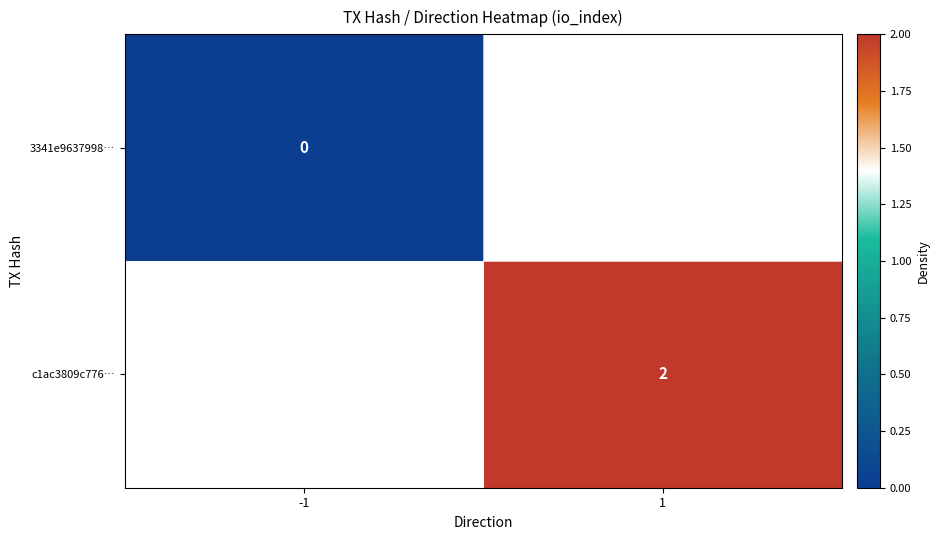

Is the value of 3341e9637998… at -1 greater than the value of c1ac3809c776… at 1?

No